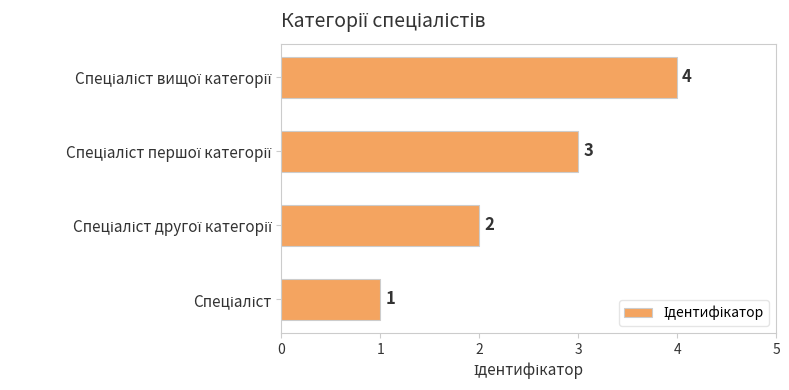

What is the difference between the maximum and minimum values?

3